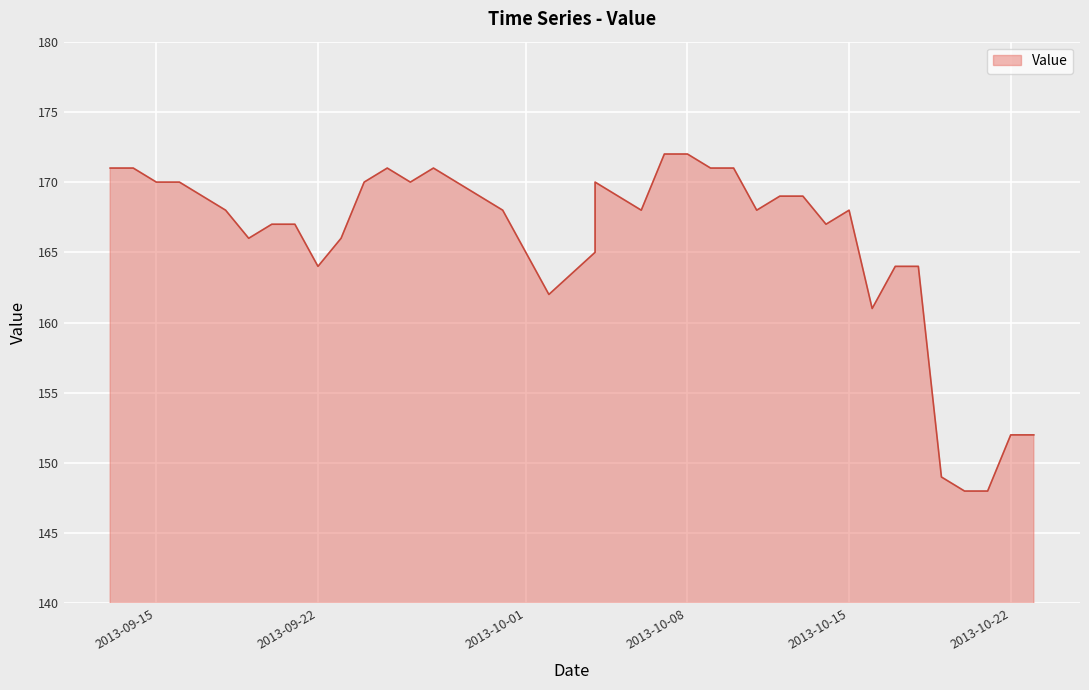

Where is the first local minimum?

20130919